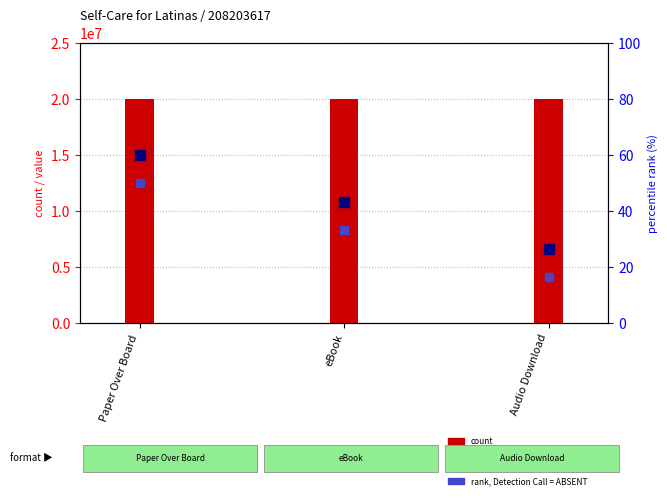

What is the total value across all series at Audio Download?

20020863.8